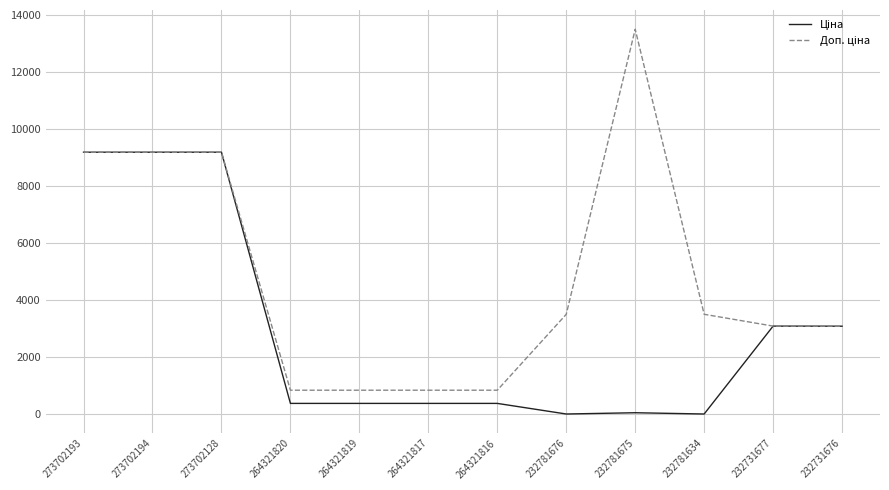

What is the total value across all series at 264321817?

1235.9